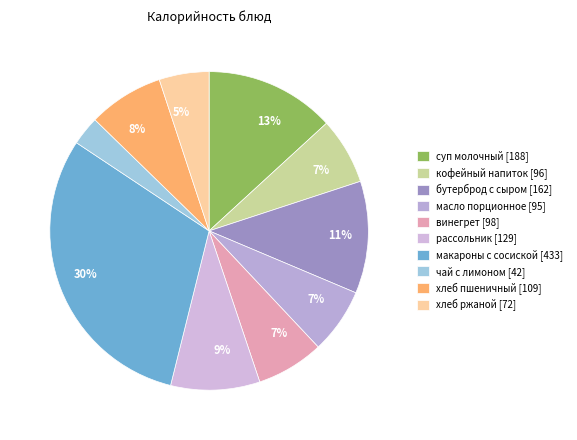

Is there any slice that represents more than half of the pie?

No